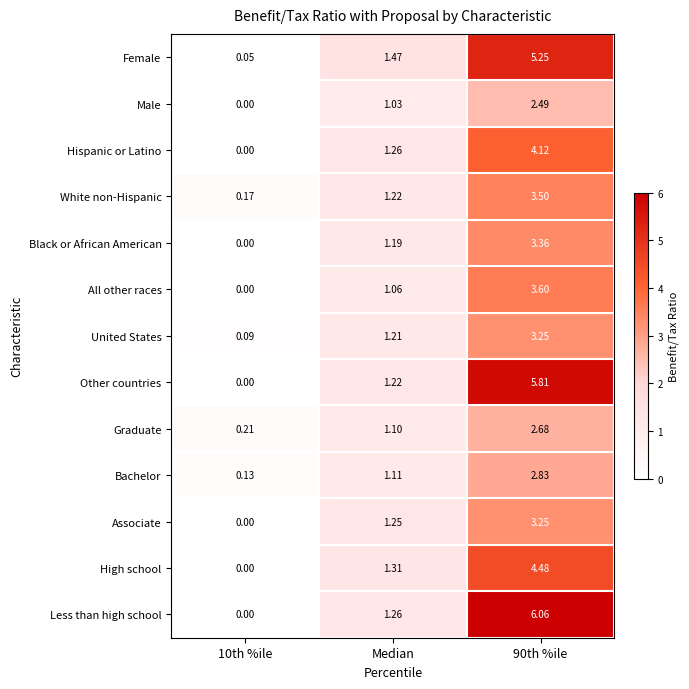

At which label does Black or African American first exceed 1?

Median